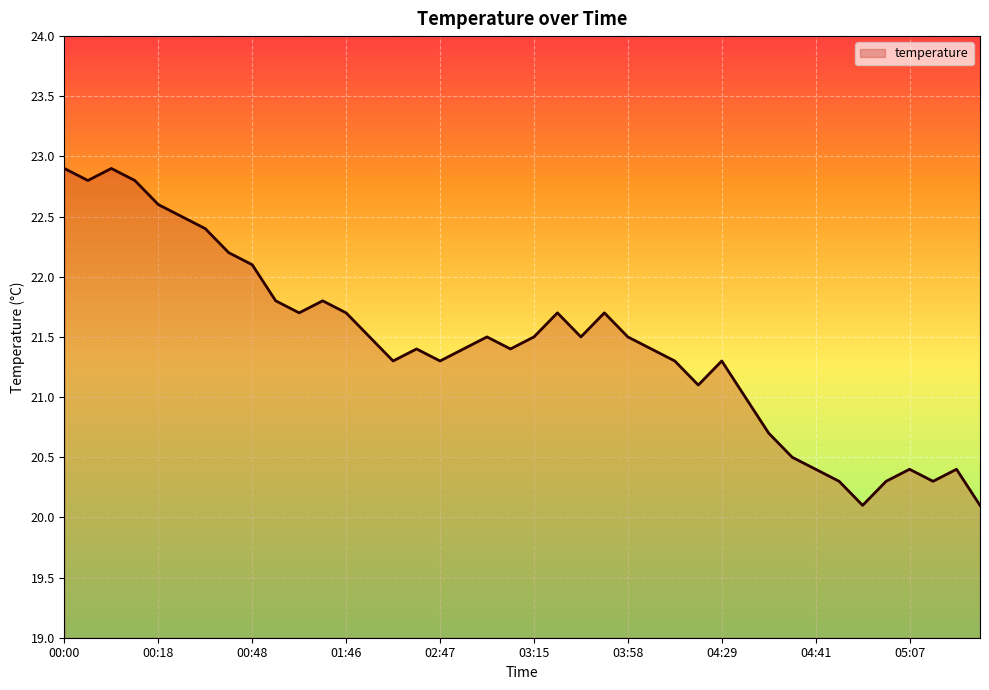

What is the smallest value displayed?

20.1